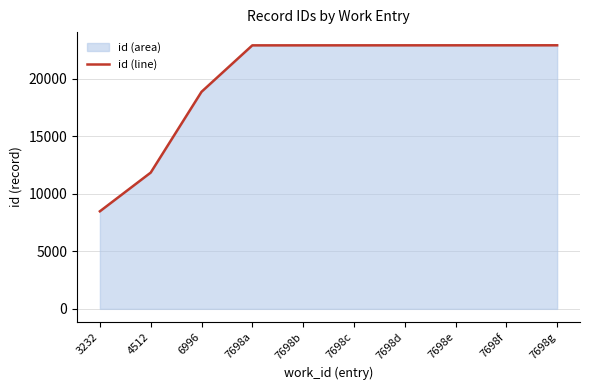

The value at 7698c is 22913. True or false?

True